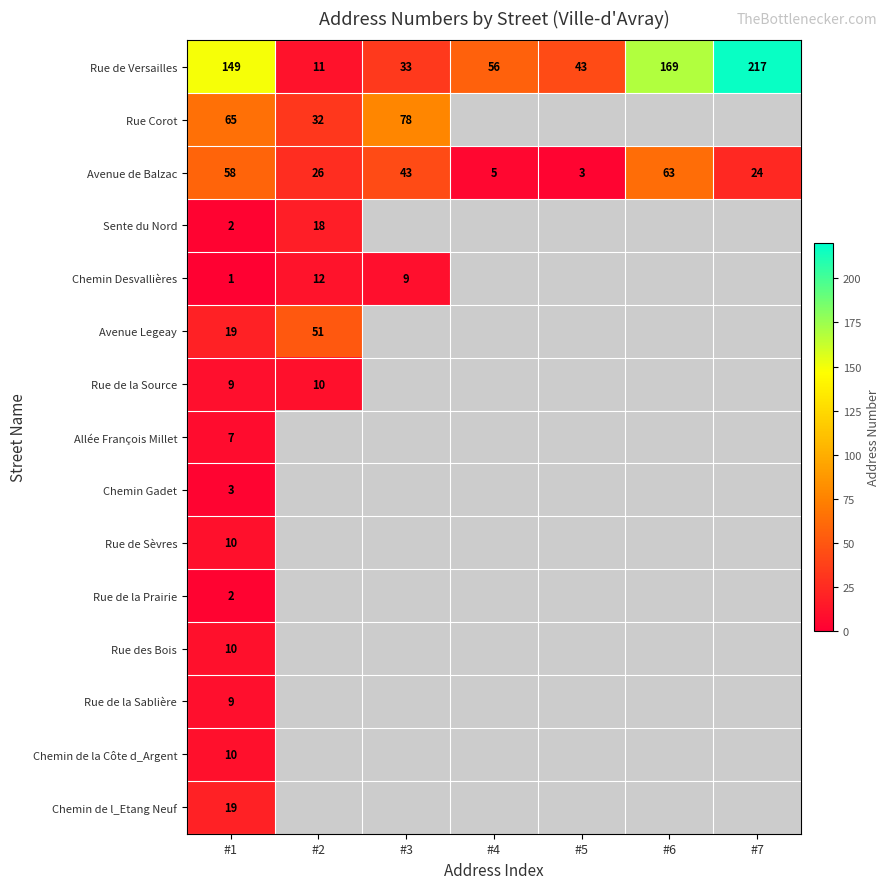

Where does the Avenue de Balzac series first go above 26?

#1